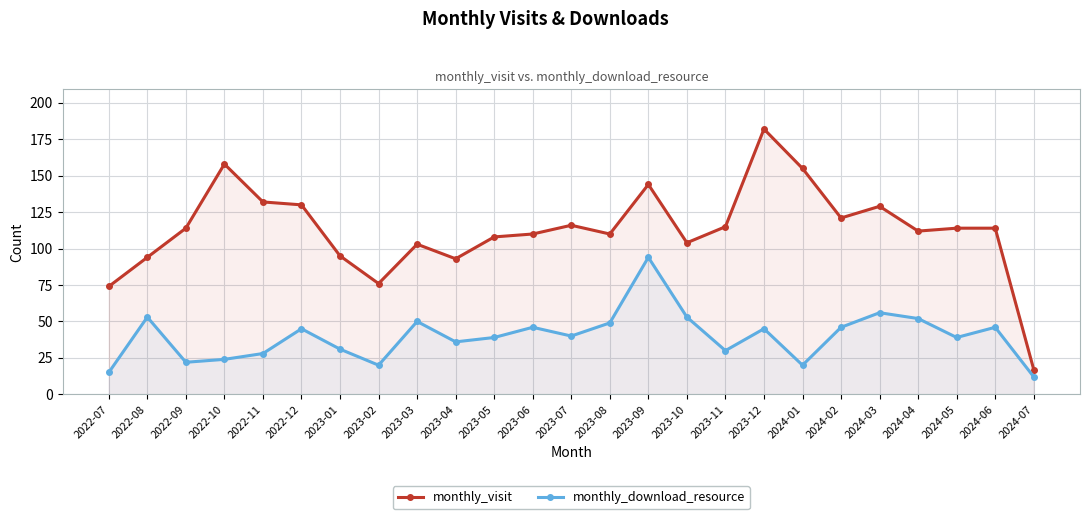

At which category does the chart reach its minimum across all series?

2024-07